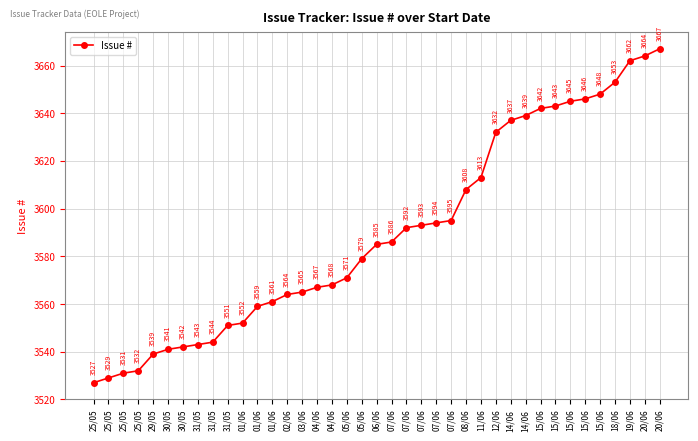

Which has a higher value, 06/06 or 19/06?

19/06